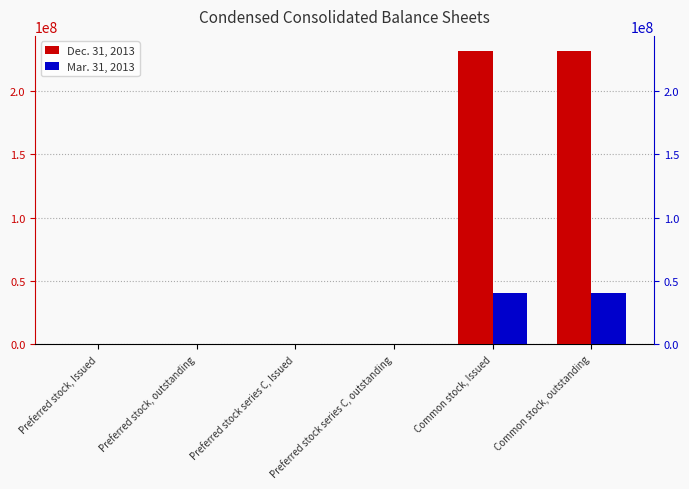

Reading left to right, what are all the values shown in this chart?

Dec. 31, 2013: 132204	132204	572	572	232080492	232080492
Mar. 31, 2013: 213322	213322	572	572	40040492	40040492